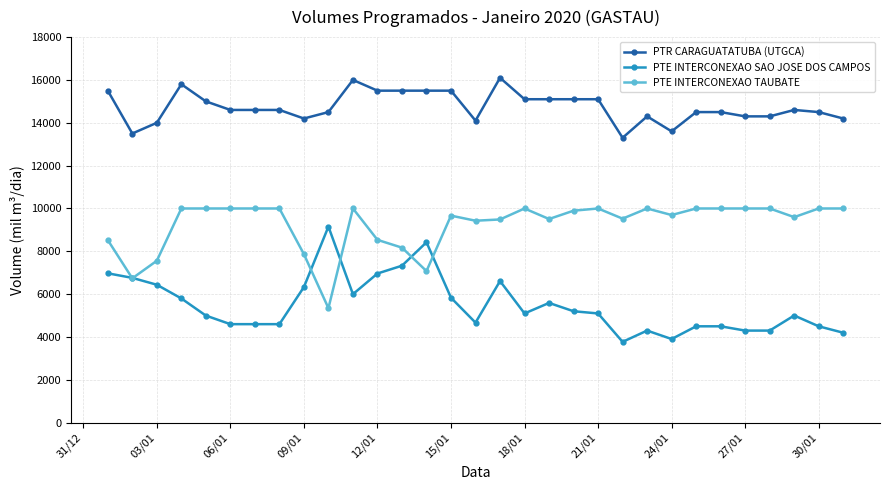

What is the highest value of the PTE INTERCONEXAO SAO JOSE DOS CAMPOS series?

9153.3